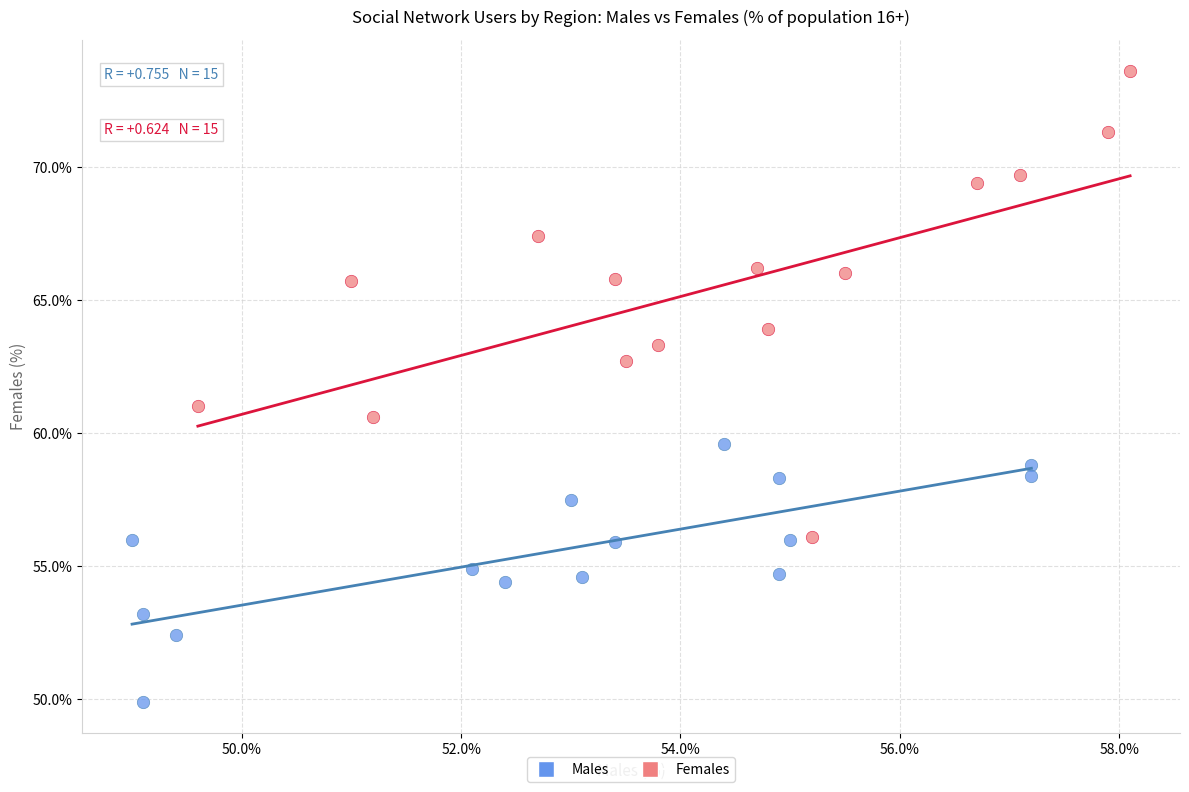

Which series reaches the maximum Y coordinate?

Females